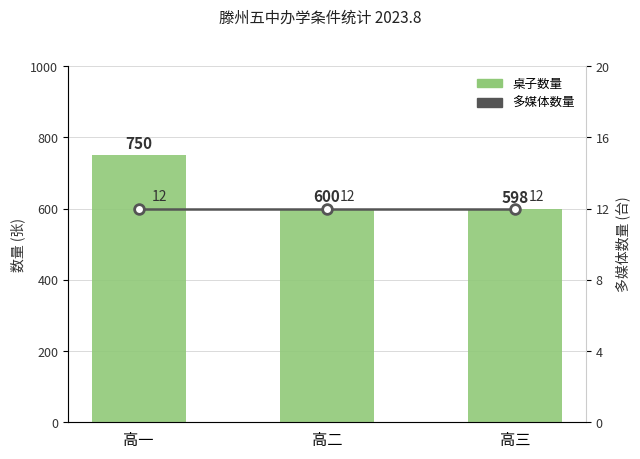

Which category has the lowest value across all series?

高一